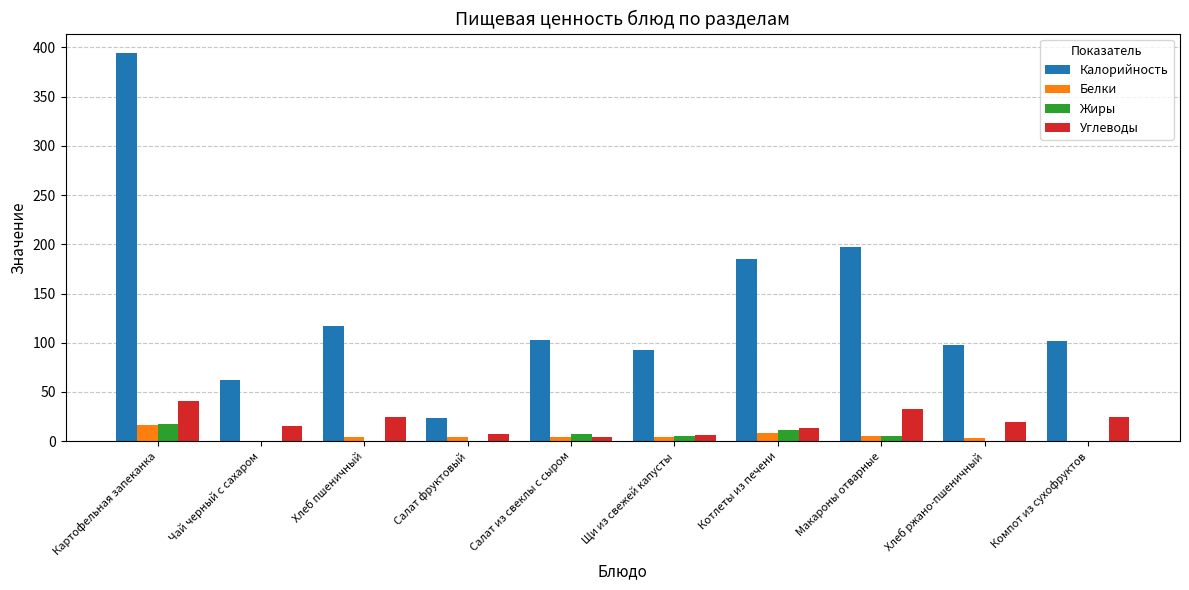

What is the sum of all Углеводы values?

190.4